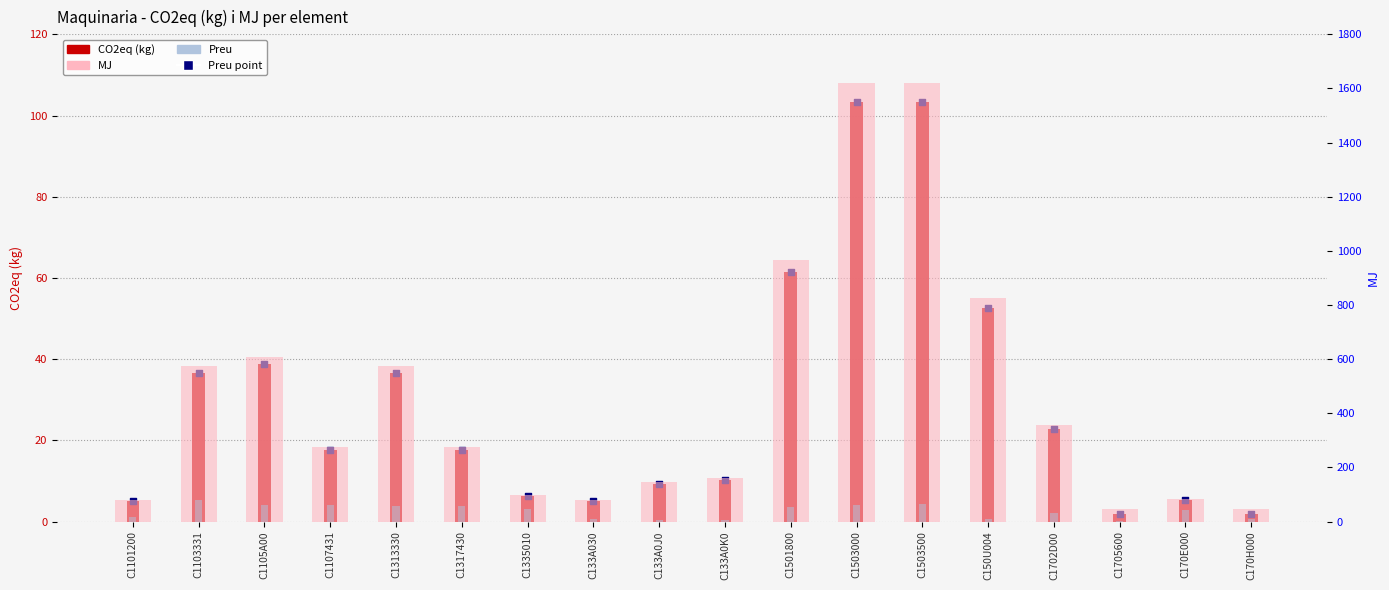

Which series contains the lowest Y value?

CO2eq (kg)